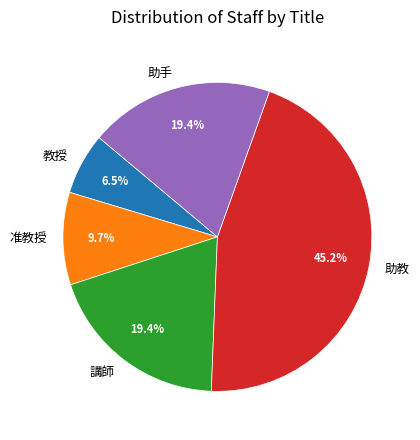

True or false: 教授 accounts for 1% of the total.

False